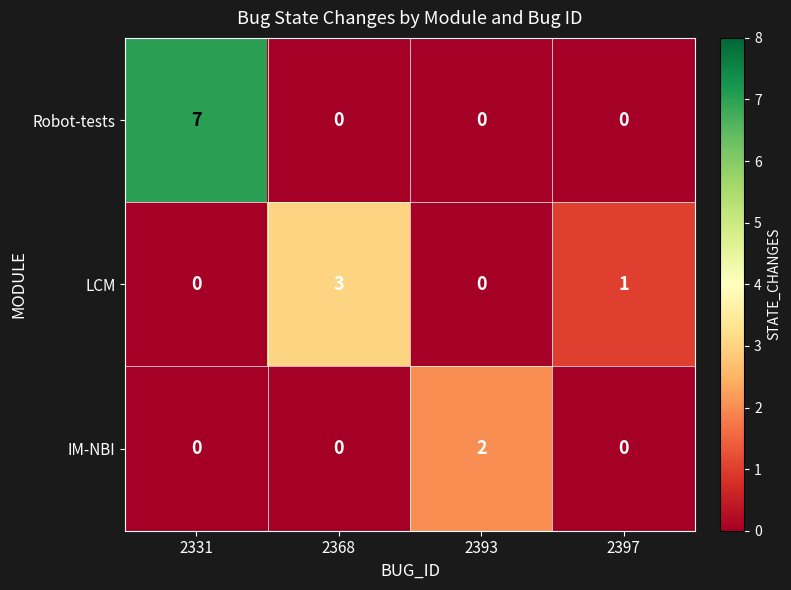

Count the Robot-tests values in the range 0 to 7.

4